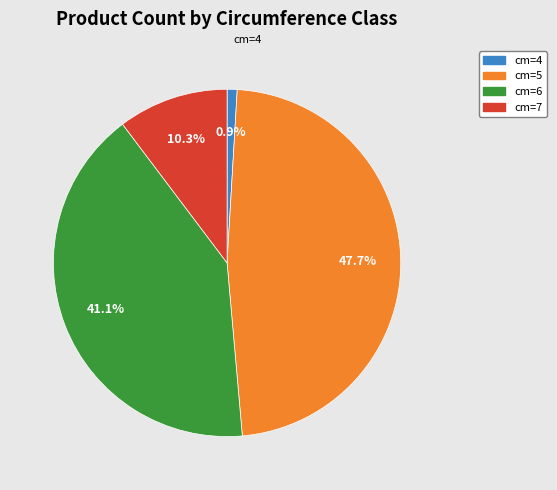

What percentage is the cm=6 slice, to the nearest percent?

41%